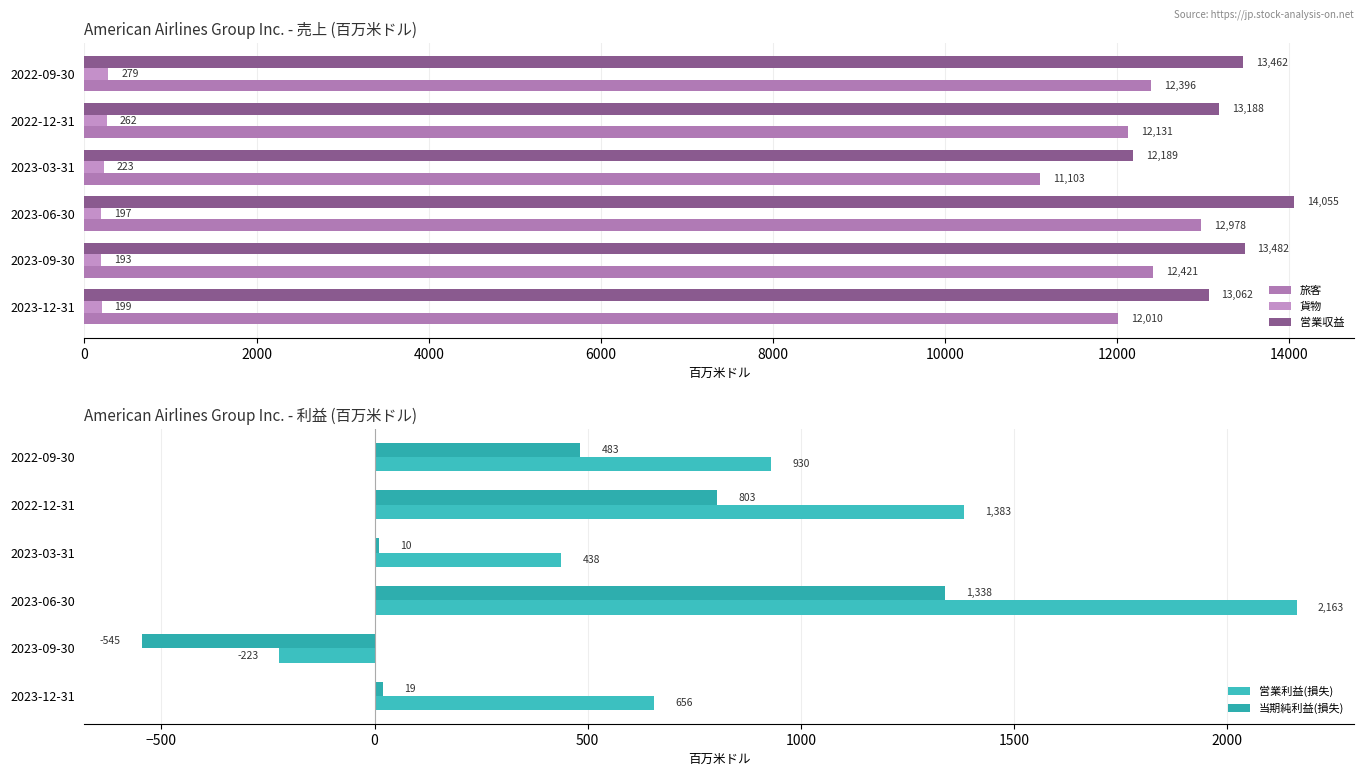

Count the number of data series in this chart.

5